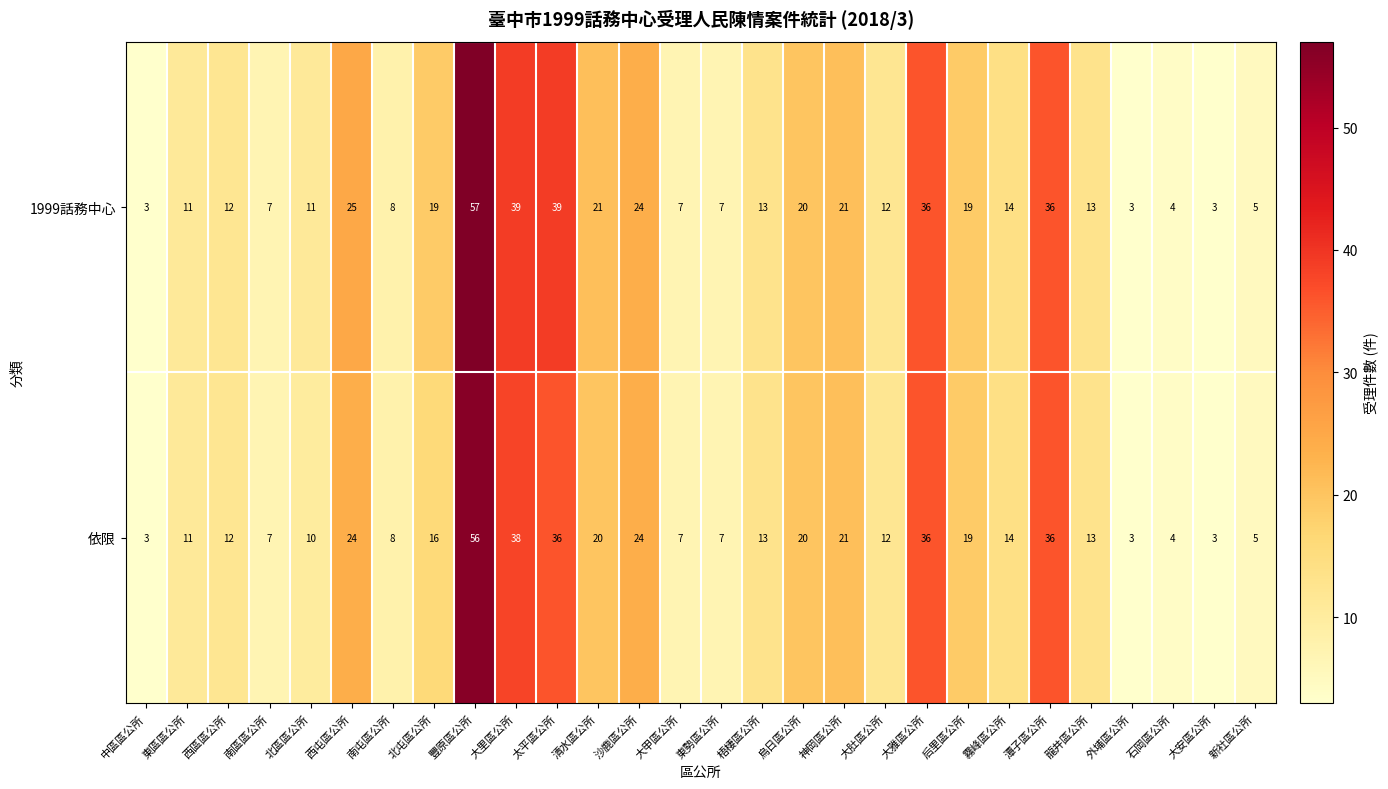

Where does the 依限 series first go above 13?

西屯區公所